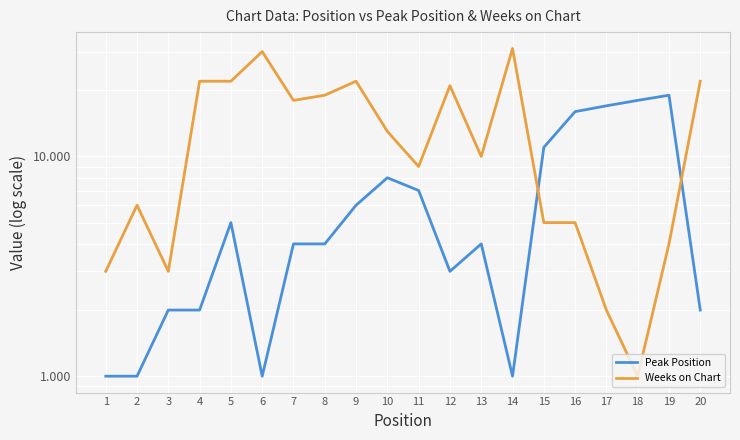

In Weeks on Chart, how many points are higher than both neighbors (excluding endpoints)?

5